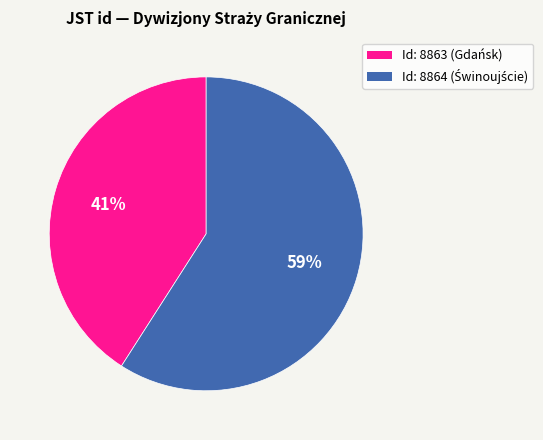

To the nearest percent, what is the average slice percentage?

50%